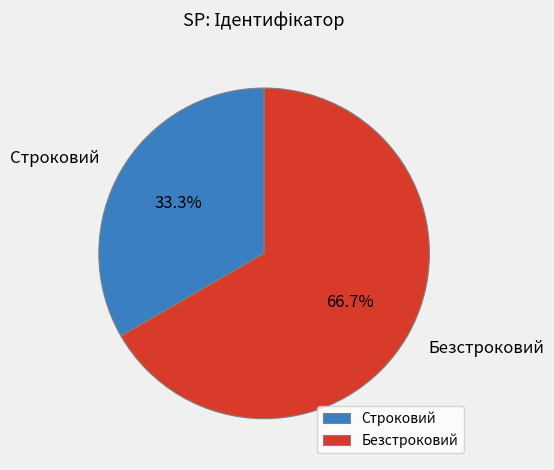

How many slices are in this pie chart?

2